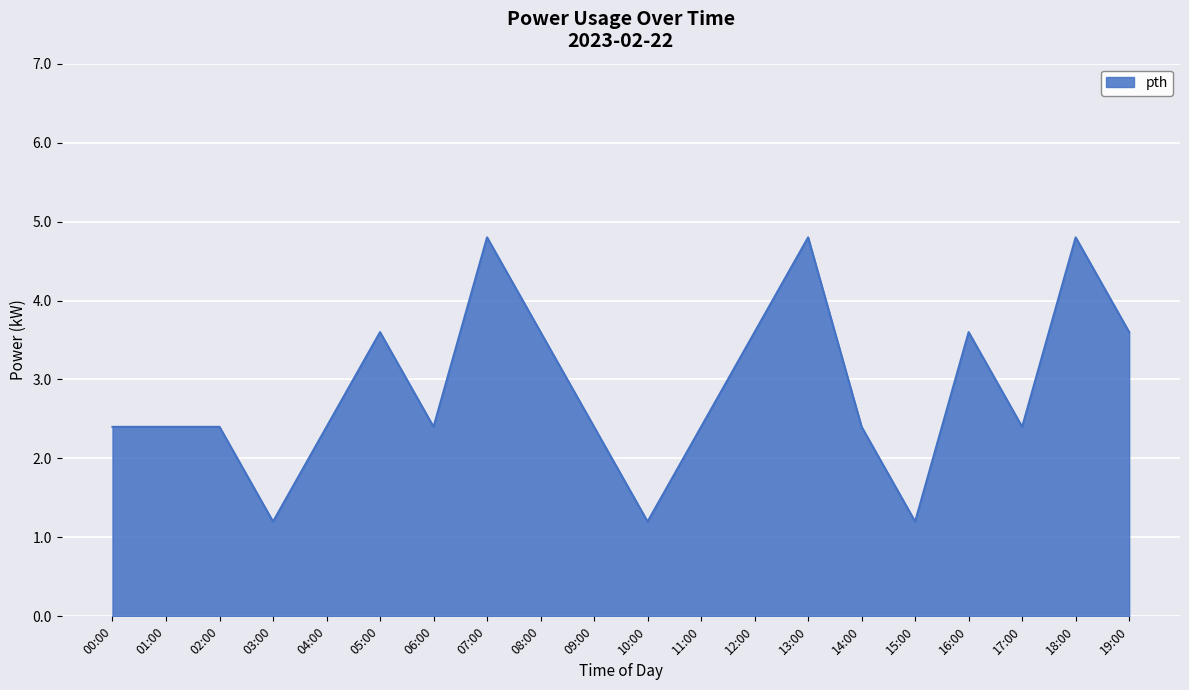

What is the sum of the values at 03:00 and 12:00?

4.8